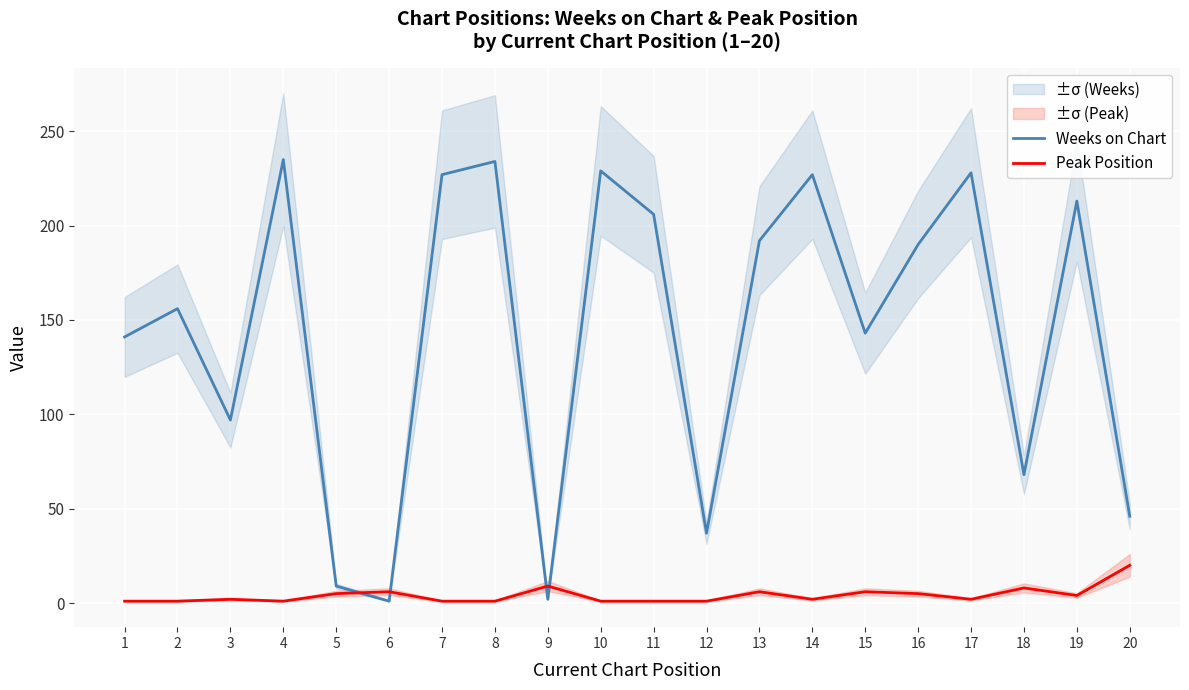

Is the value of Weeks on Chart at 12 greater than the value of Peak Position at 6?

Yes